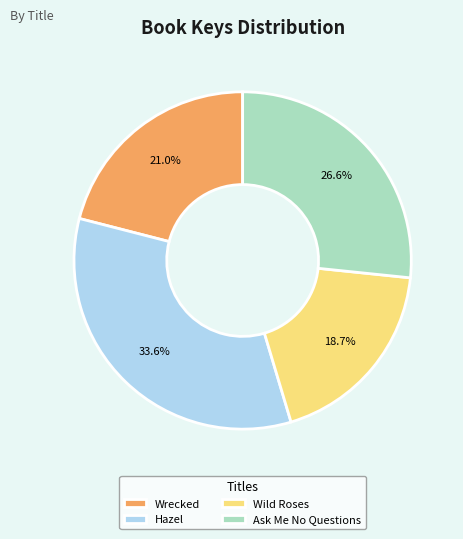

What percentage is the Hazel slice, to the nearest percent?

34%